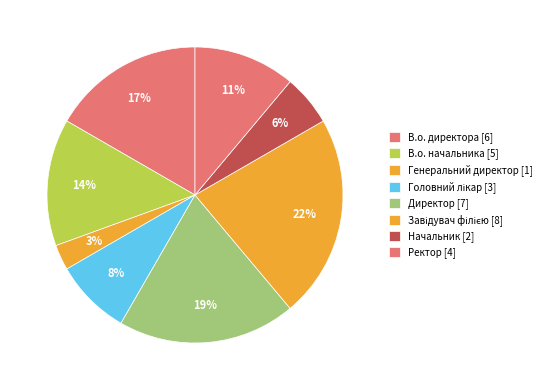

How much of the chart is everything except Завідувач філією?

77.8%